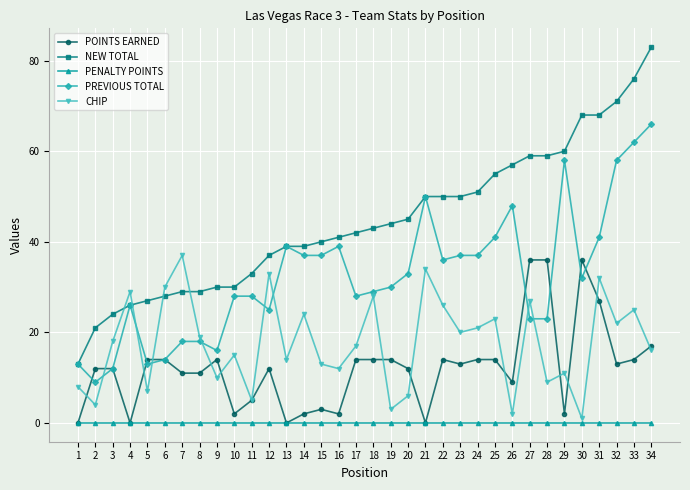

At 28, list the series in order from largest to smallest.

NEW TOTAL, POINTS EARNED, PREVIOUS TOTAL, CHIP, PENALTY POINTS